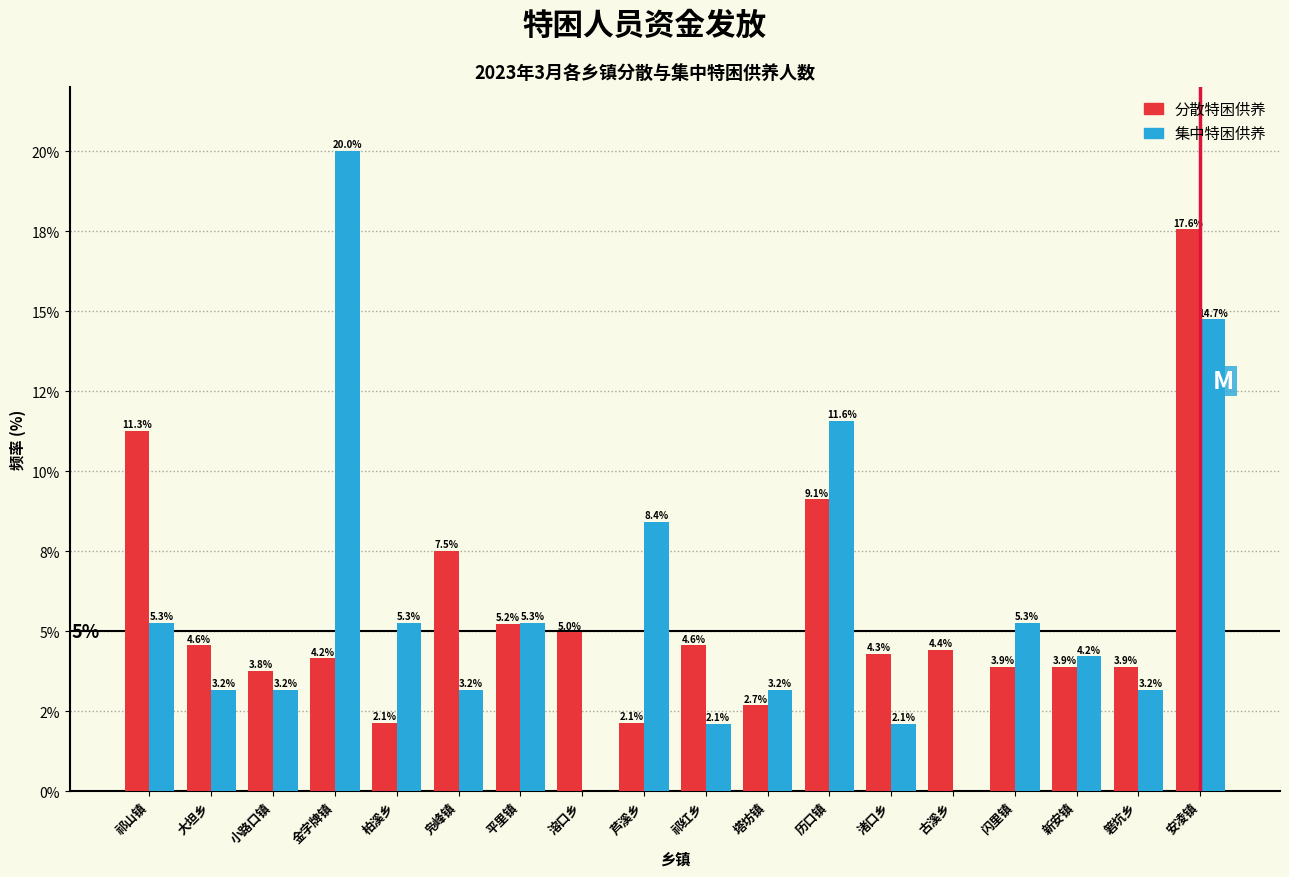

Are the bars grouped side by side (vs. stacked)?

Yes